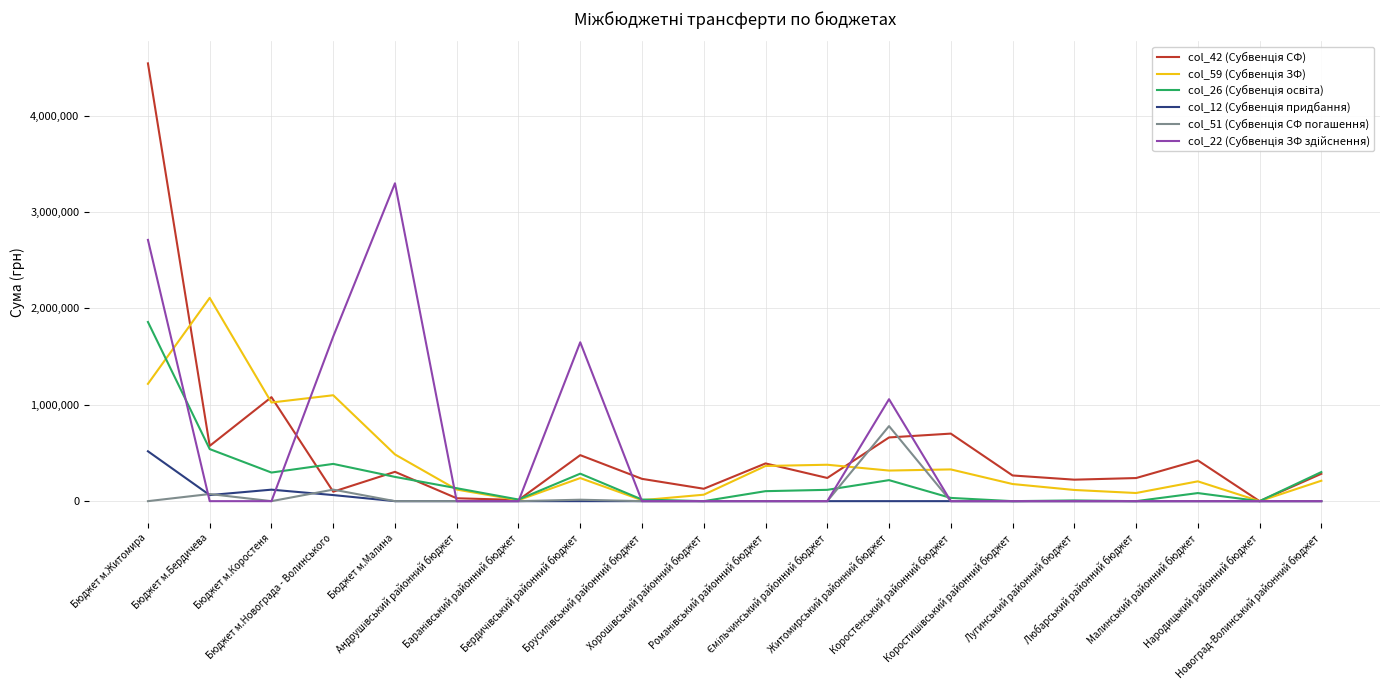

Which category has the lowest value in the col_22 (Субвенція ЗФ здійснення) series?

Бюджет м.Бердичева